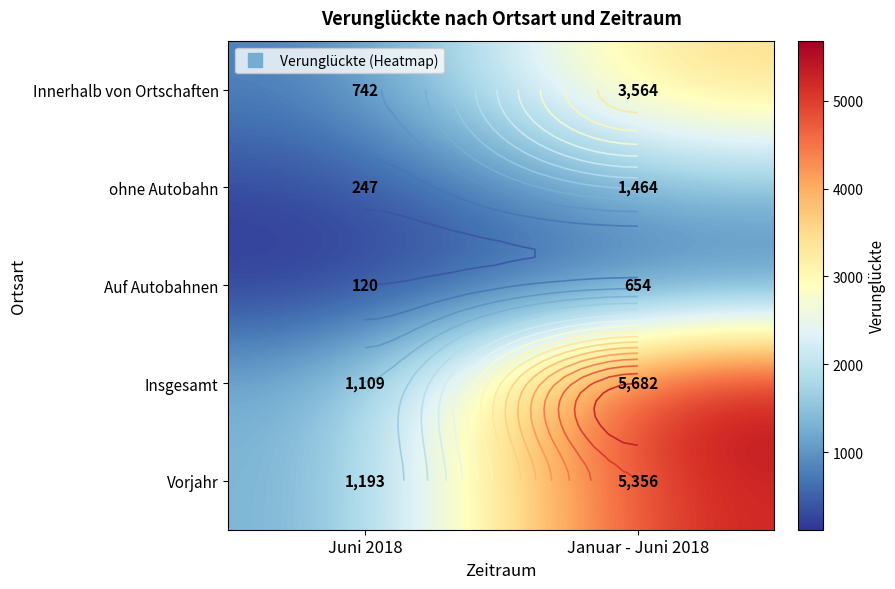

Is the value of Innerhalb von Ortschaften at Januar - Juni 2018 greater than the value of ohne Autobahn at Juni 2018?

Yes